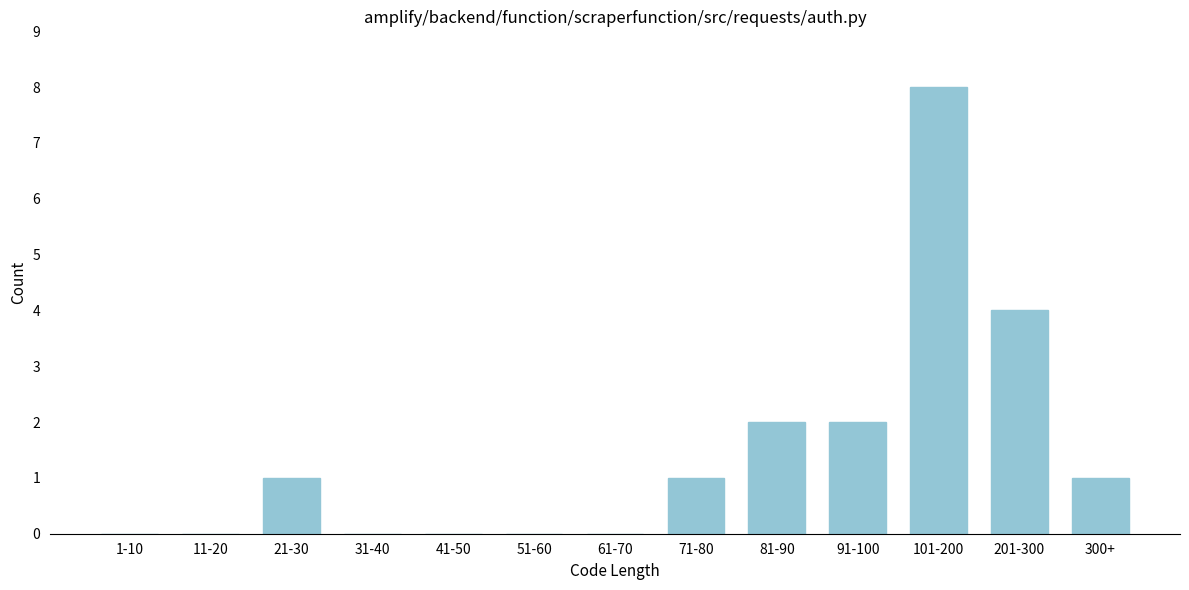

Reading left to right, extract all data points from this chart.

1-10=0	11-20=0	21-30=1	31-40=0	41-50=0	51-60=0	61-70=0	71-80=1	81-90=2	91-100=2	101-200=8	201-300=4	300+=1